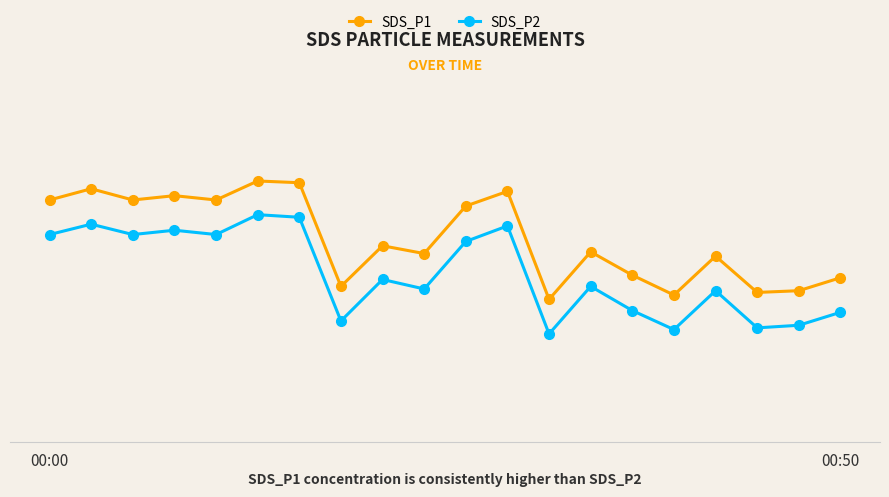

What are all the series names shown in the legend?

SDS_P1, SDS_P2